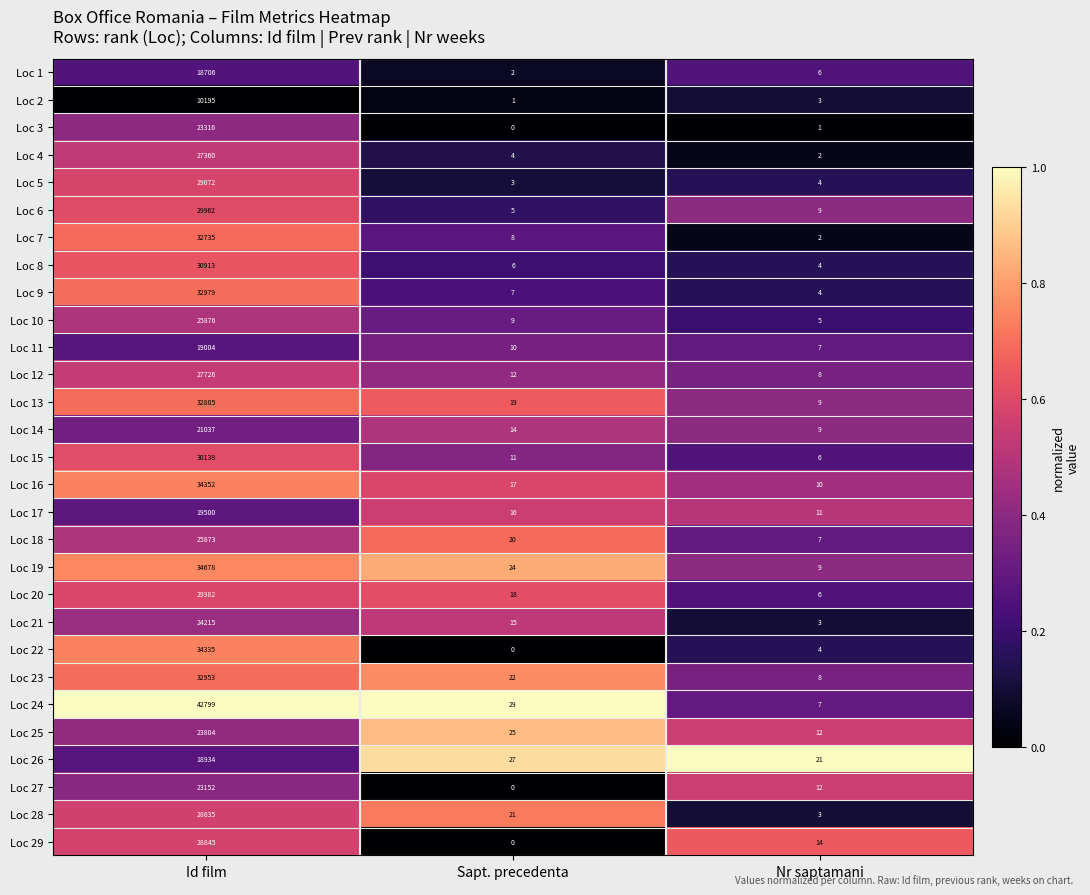

The Loc 8 series shows 6 at Nr saptamani. True or false?

False